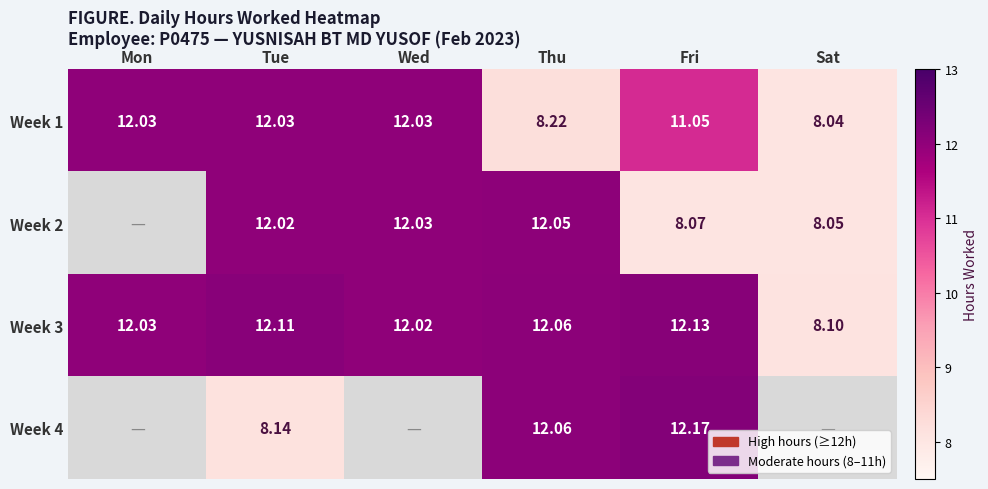

Count the number of categories in the chart.

6